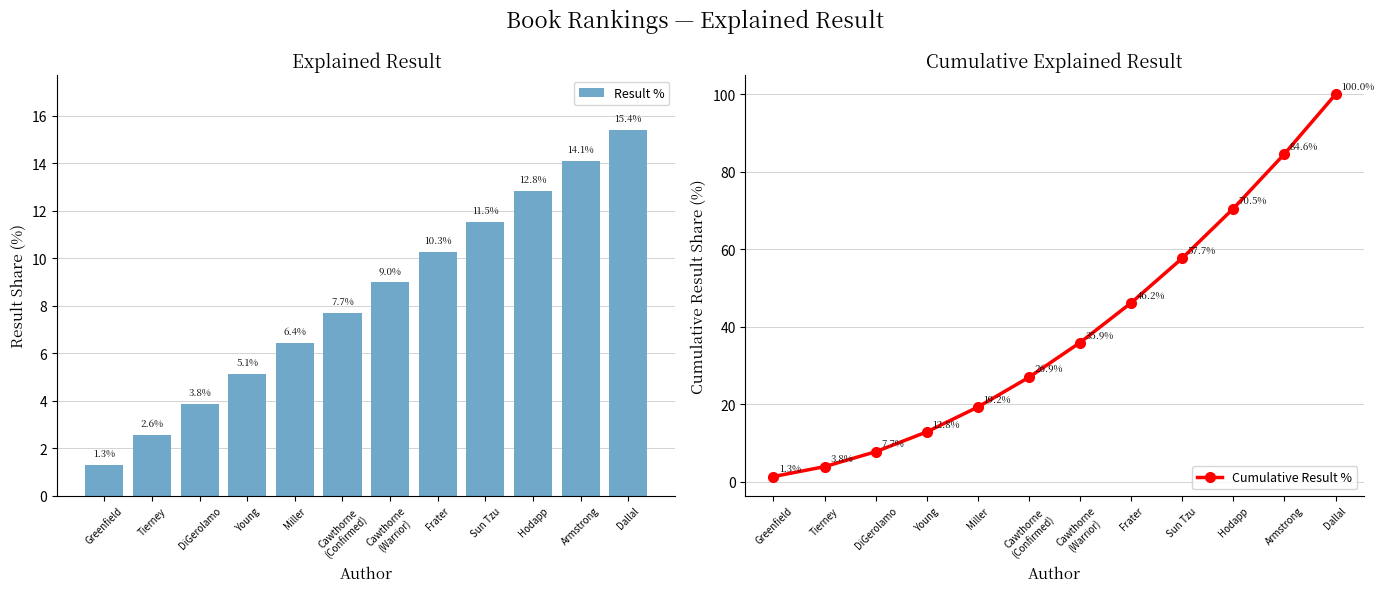

Which category has the lowest value across all series?

Greenfield